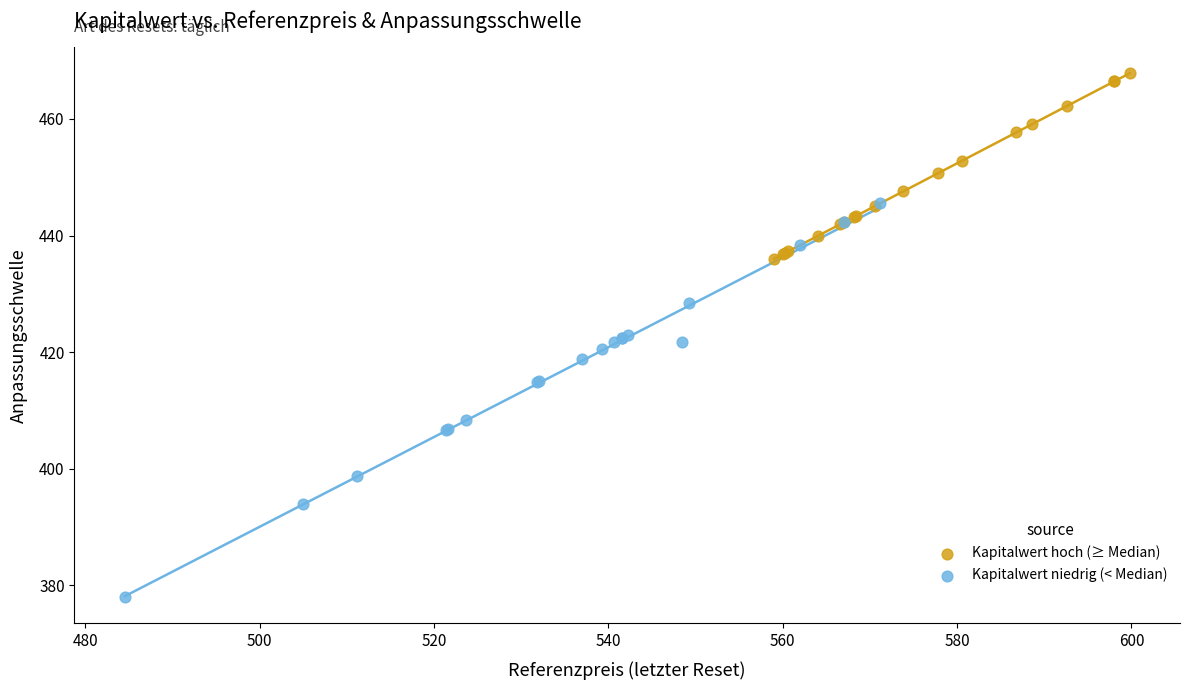

Which series contains the lowest Y value?

Kapitalwert niedrig (< Median)